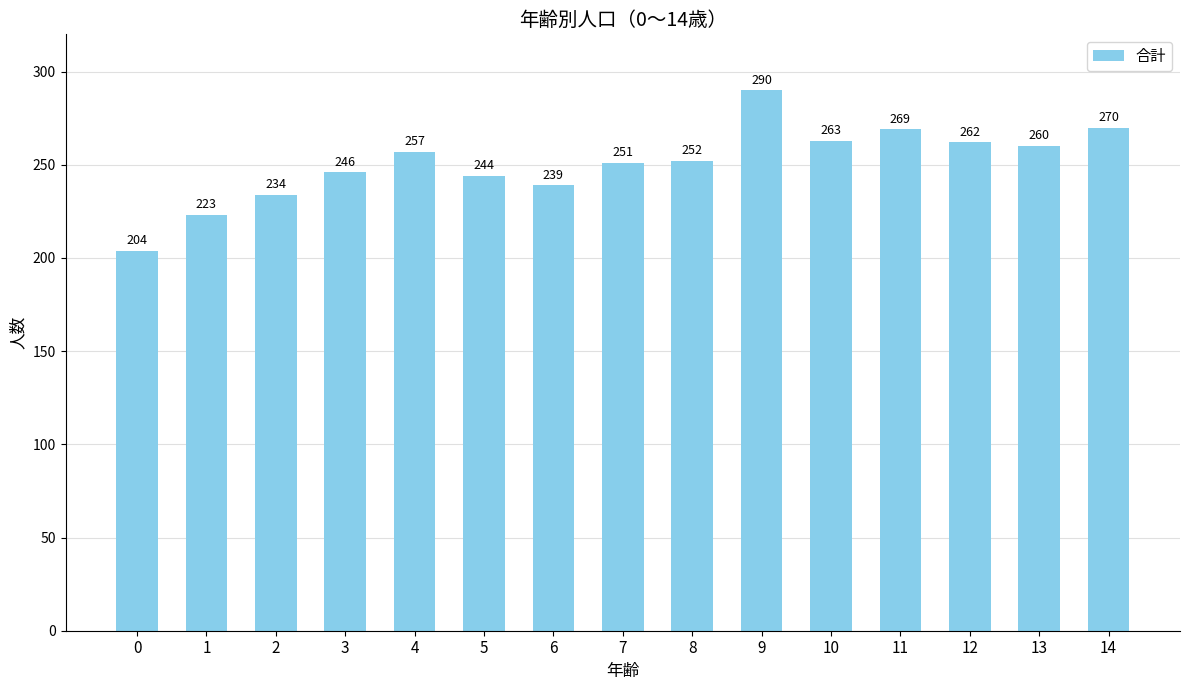

How many data points are less than 252?

7